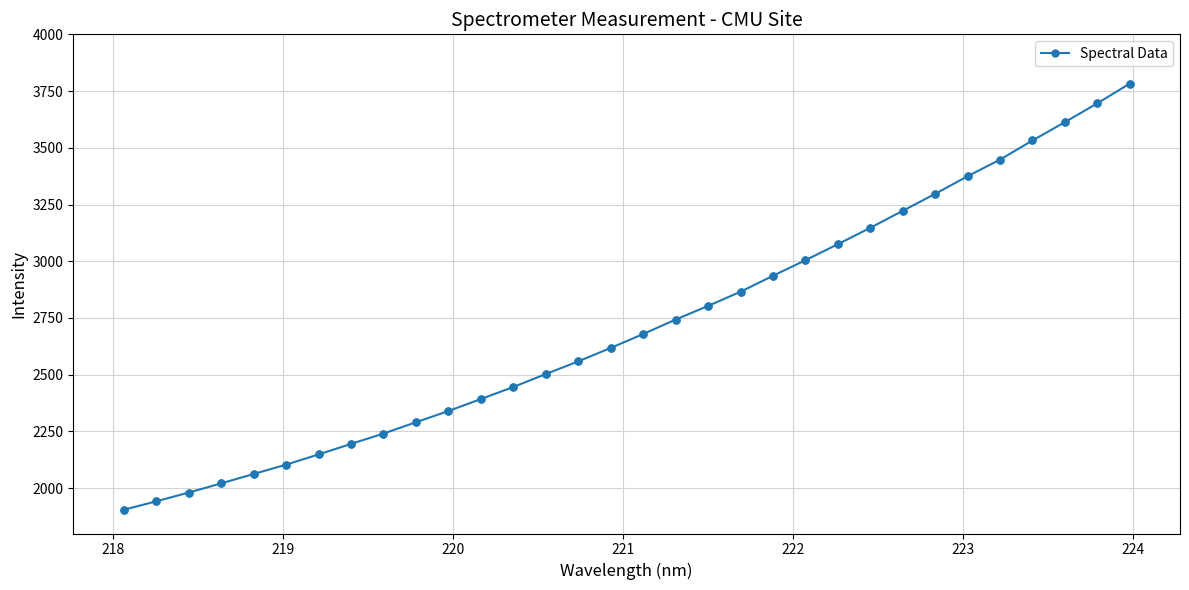

What is the value of the 2nd point from the left?

1941.6